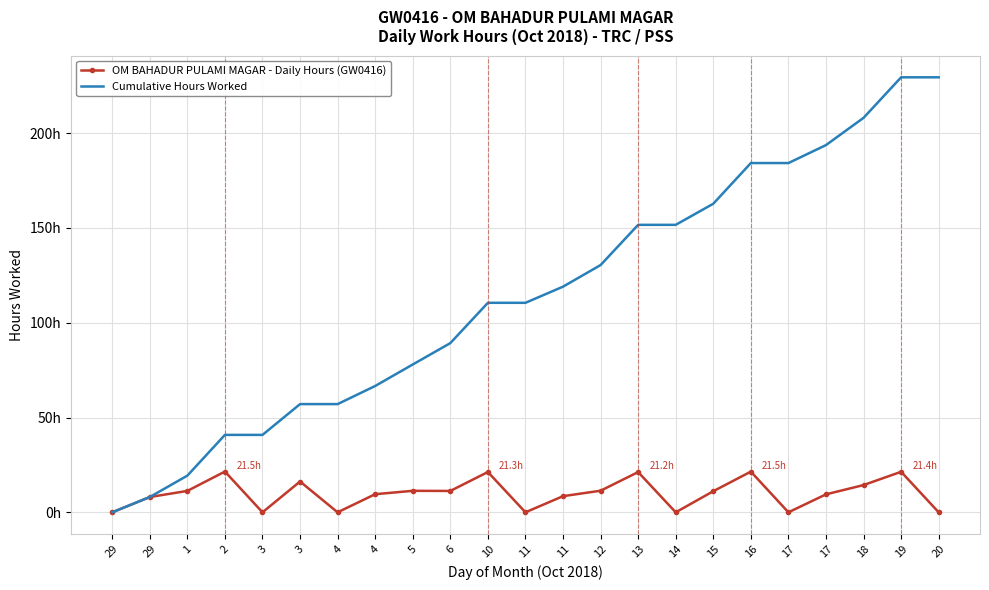

What are all the series names shown in the legend?

OM BAHADUR PULAMI MAGAR - Daily Hours (GW0416), Cumulative Hours Worked